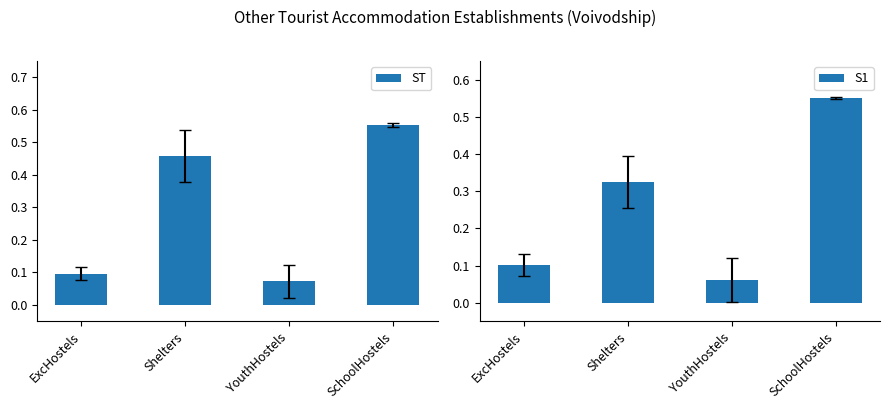

Which category has the lowest value in the S1 series?

YouthHostels